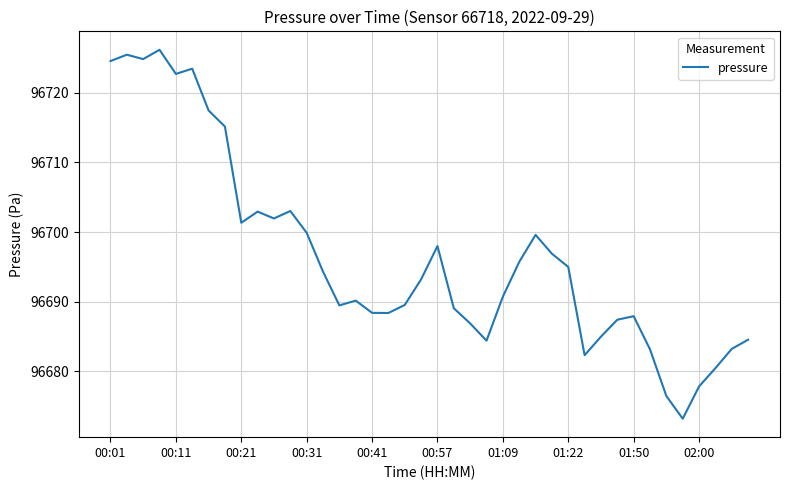

True or false: there are more than 2 points higher than both neighbors.

True